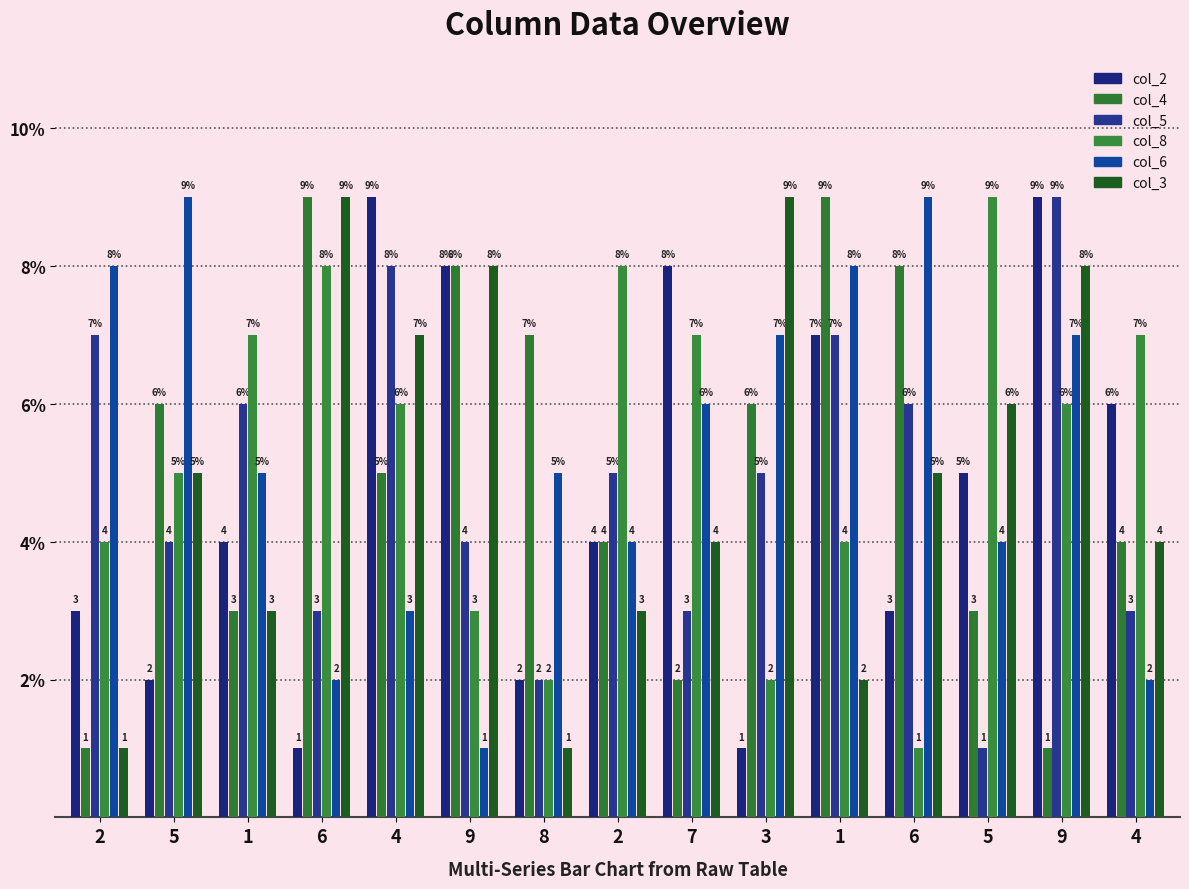

Which series has the largest range (max minus min)?

col_2